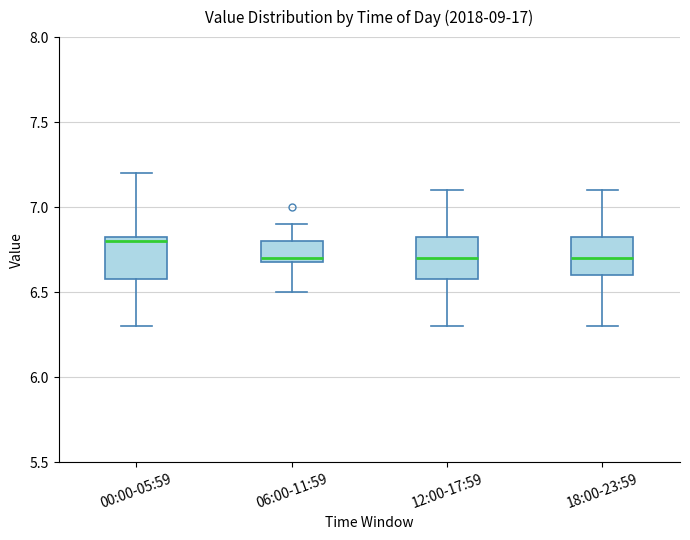

Reading left to right, transcribe this box plot: for each box, give where its median line is, the range the box spans, and where its two whiskers end, as read against the y-axis. The values are not printed on the chart, so give them approximately, as read against the axis.

00:00-05:59: median 6.80, box 6.60 to 6.85, whiskers 6.30 to 7.20
06:00-11:59: median 6.70 (just above the box's lower edge), box 6.70 to 6.80, whiskers 6.50 to 6.90
12:00-17:59: median 6.70, box 6.60 to 6.85, whiskers 6.30 to 7.10
18:00-23:59: median 6.70, box 6.60 to 6.85, whiskers 6.30 to 7.10